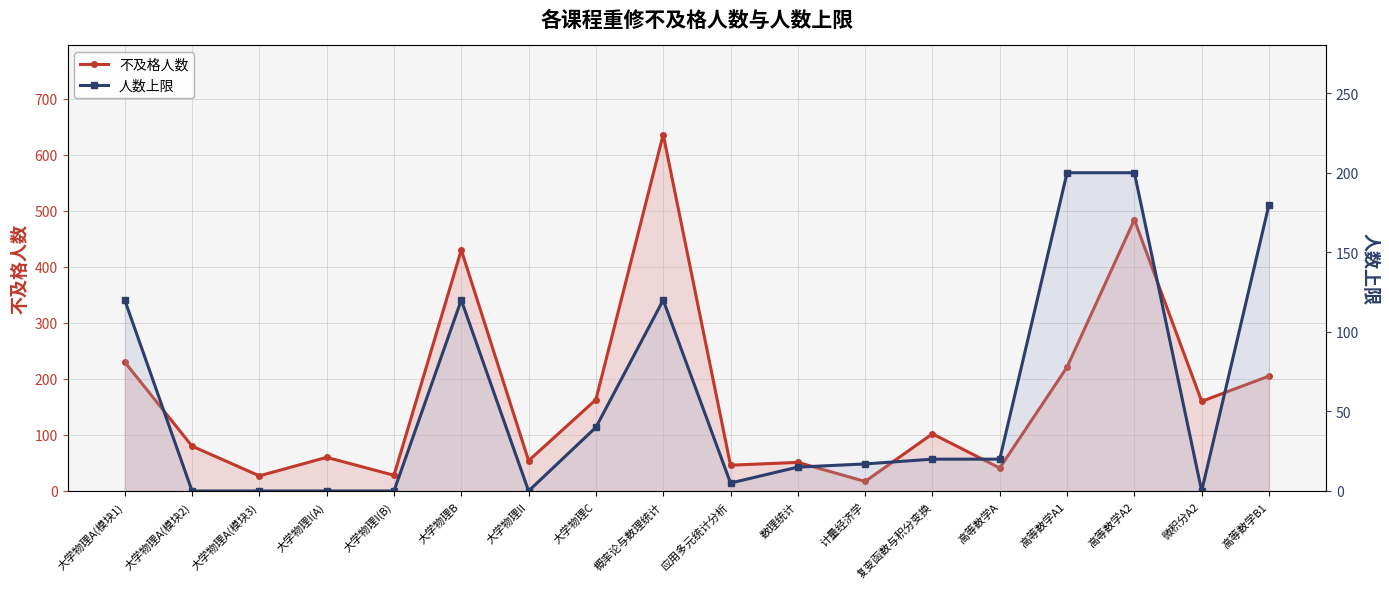

How many distinct data groups are displayed?

2